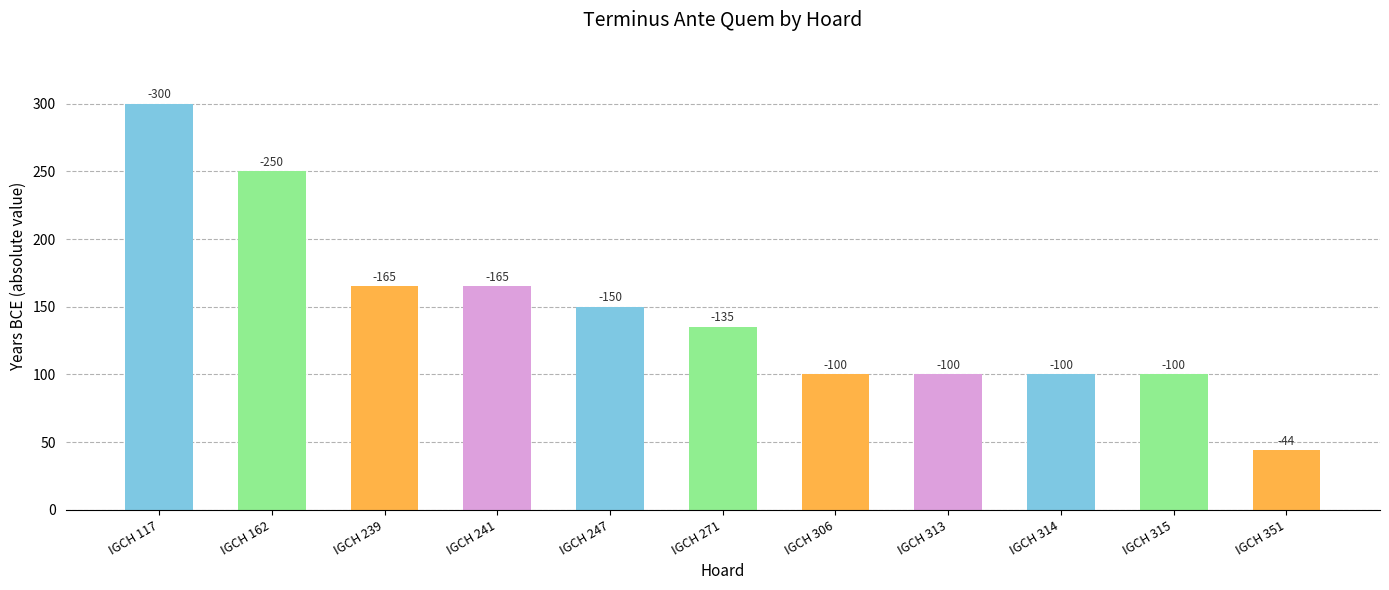

How many bars are there in total?

11